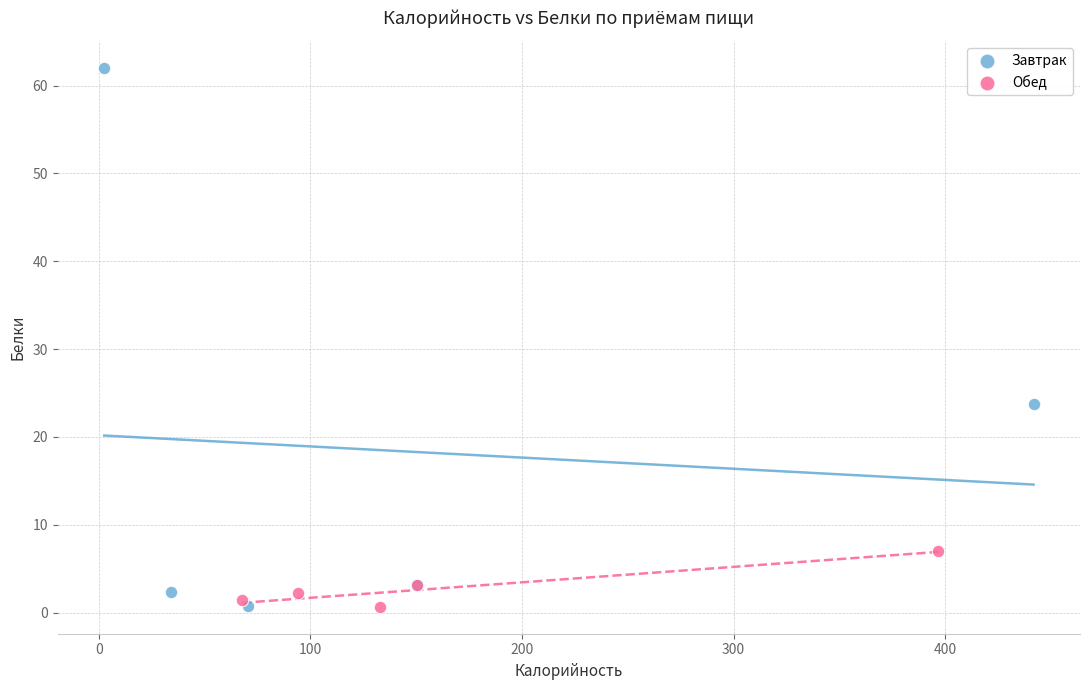

Which series has the largest Y range (max minus min)?

Завтрак